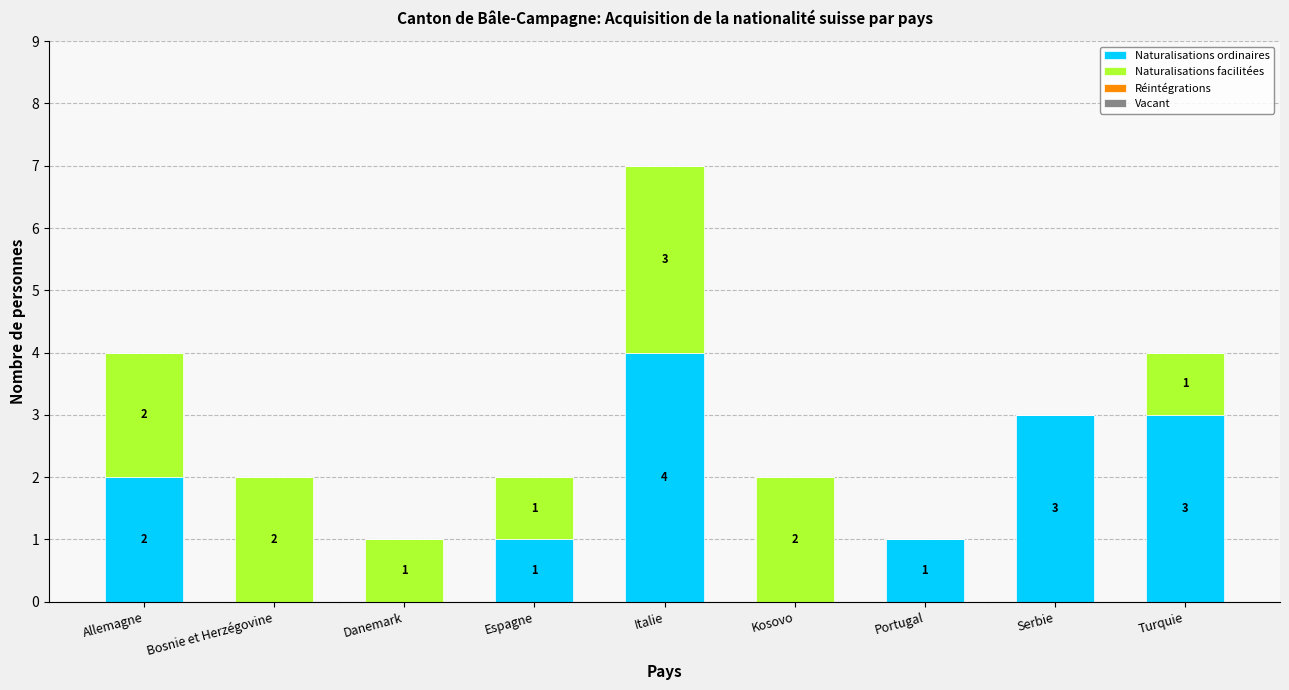

Are the bars horizontal?

No